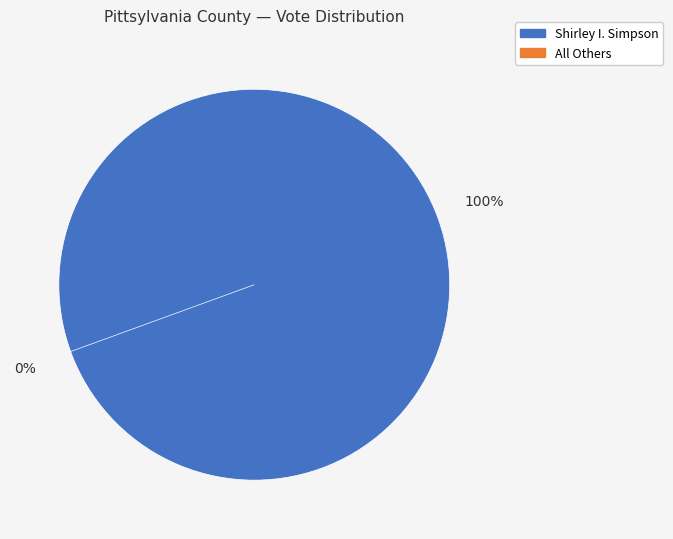

To the nearest percent, what is the difference between the largest and smallest slice percentages?

100%